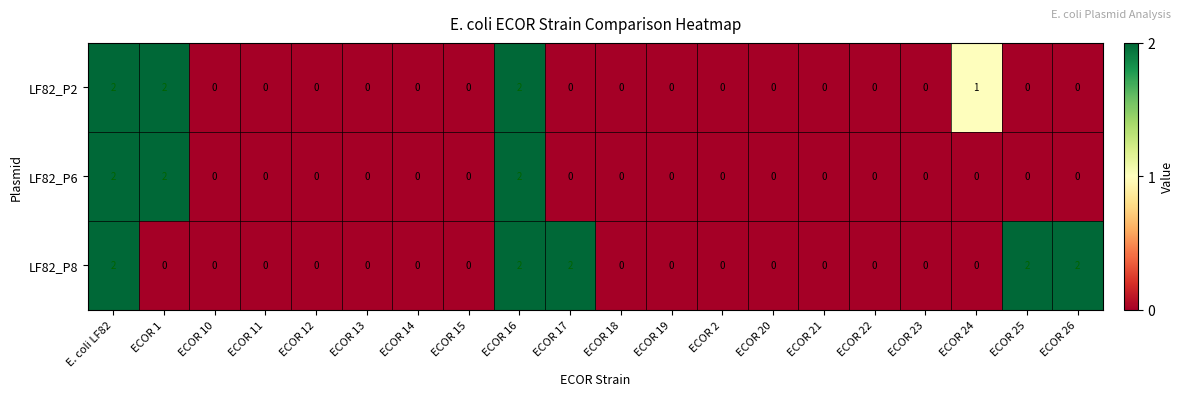

Between ECOR 12 and ECOR 25, which series saw the biggest shift?

LF82_P8